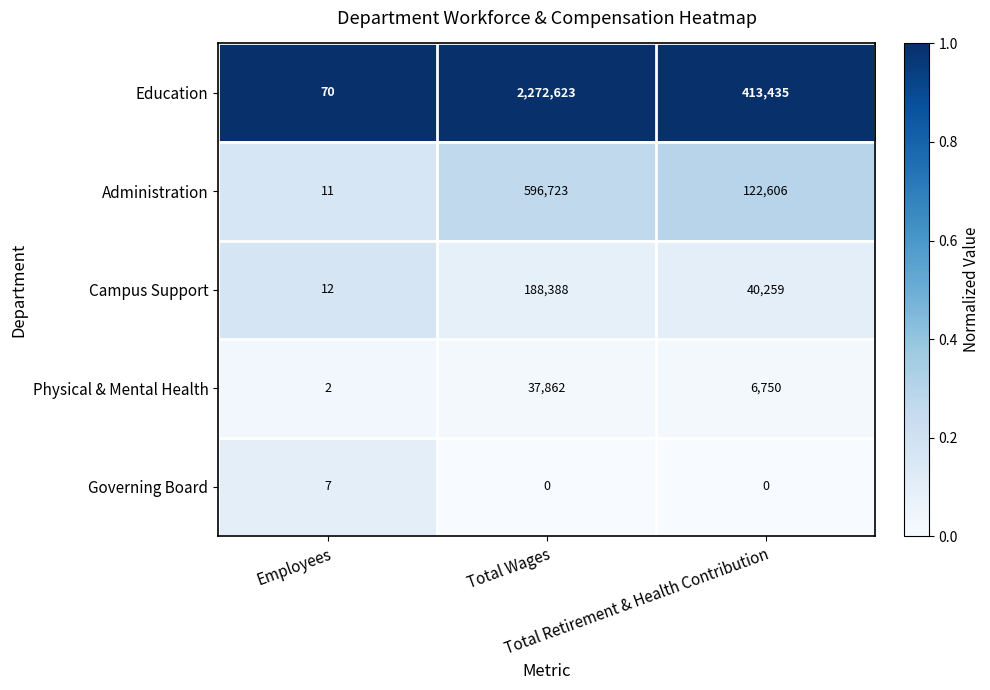

Which series has the largest range (max minus min)?

Education